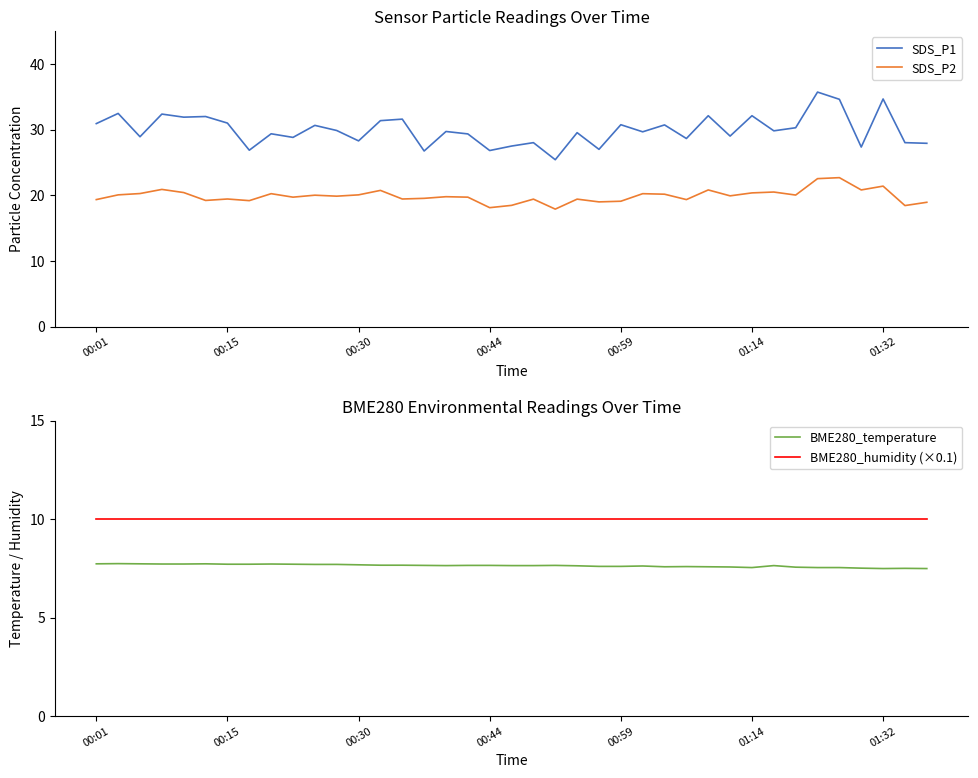

Is this an area chart (filled region under the line)?

No